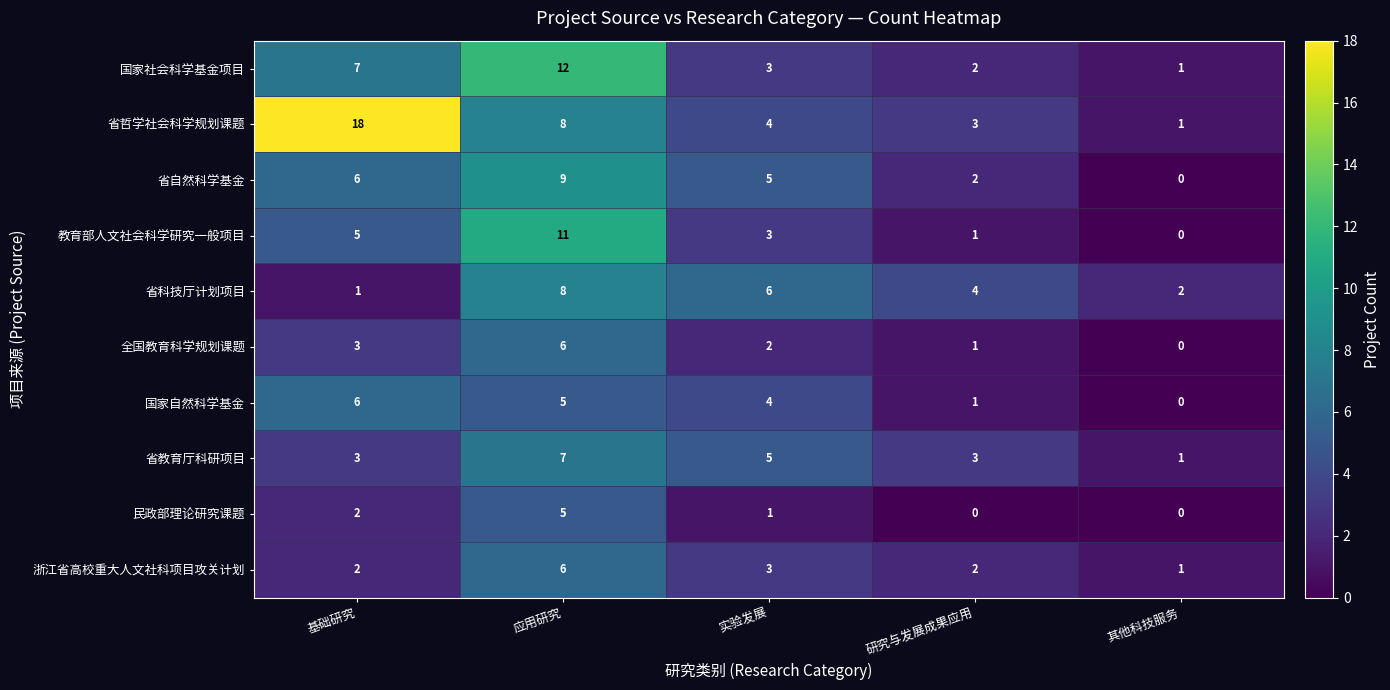

At which label is 省哲学社会科学规划课题 closest to 9?

应用研究